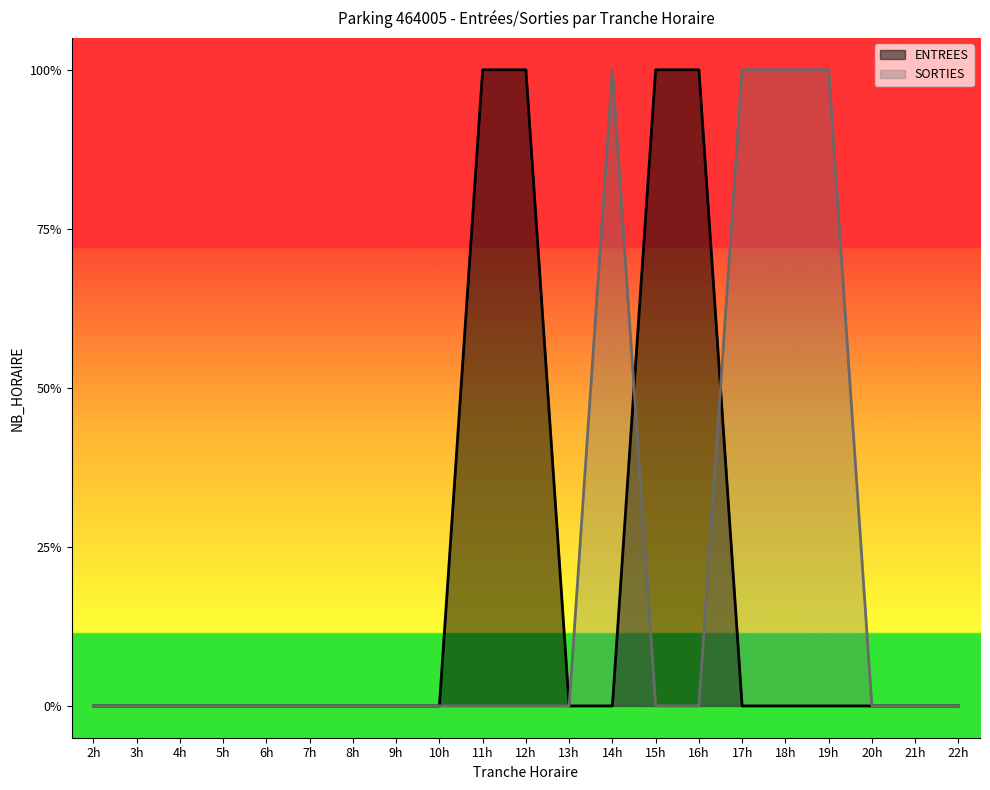

Reading left to right, list all the values displayed in this chart.

ENTREES: 2=0	3=0	4=0	5=0	6=0	7=0	8=0	9=0	10=0	11=1	12=1	13=0	14=0	15=1	16=1	17=0	18=0	19=0	20=0	21=0	22=0
SORTIES: 2=0	3=0	4=0	5=0	6=0	7=0	8=0	9=0	10=0	11=0	12=0	13=0	14=1	15=0	16=0	17=1	18=1	19=1	20=0	21=0	22=0